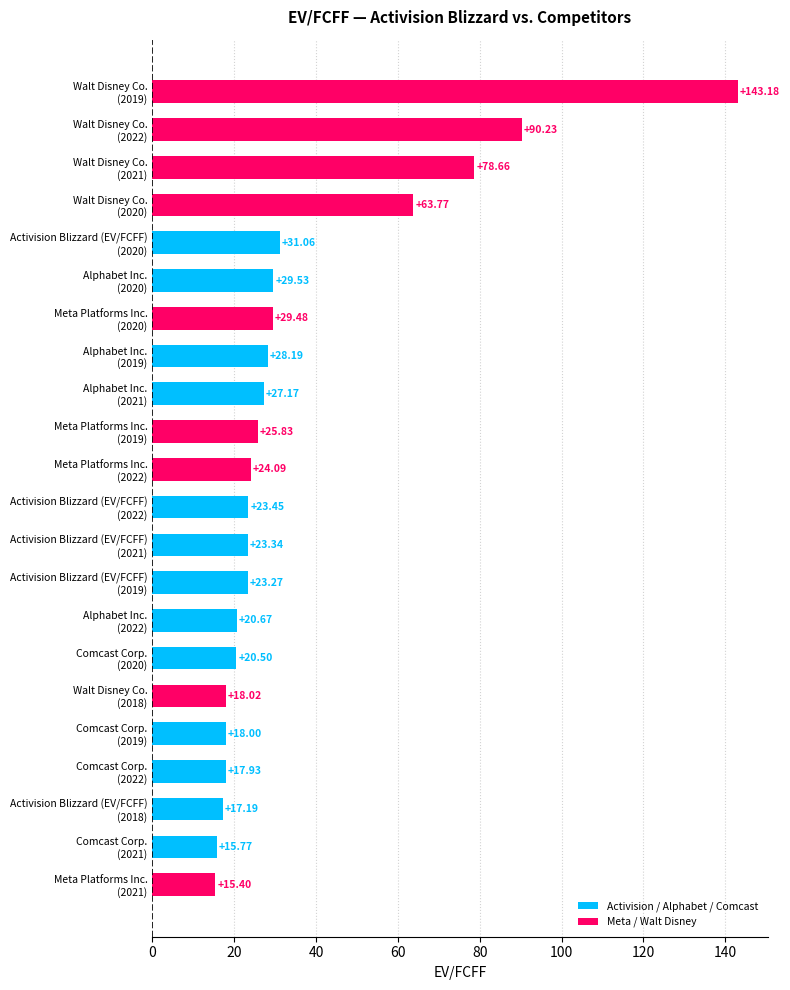

What is the sum of all values?

784.7